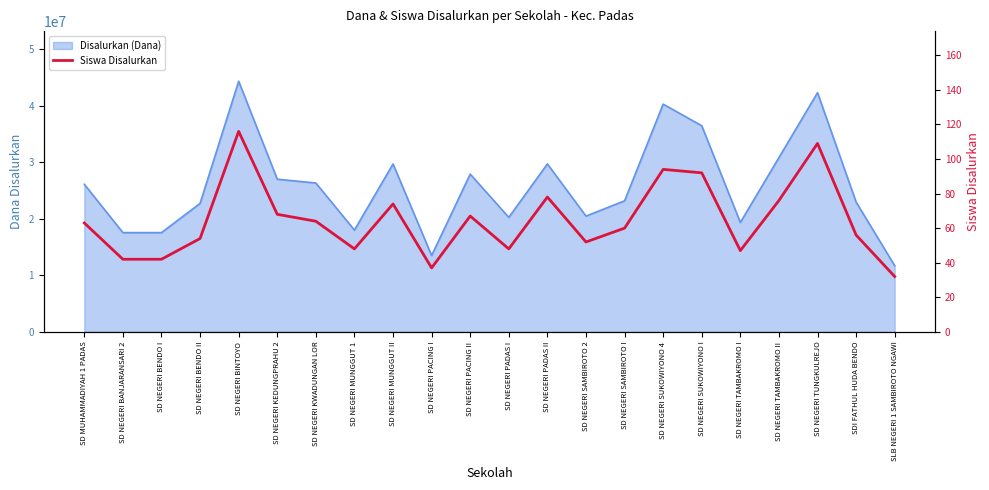

Does the chart have visible grid lines?

No